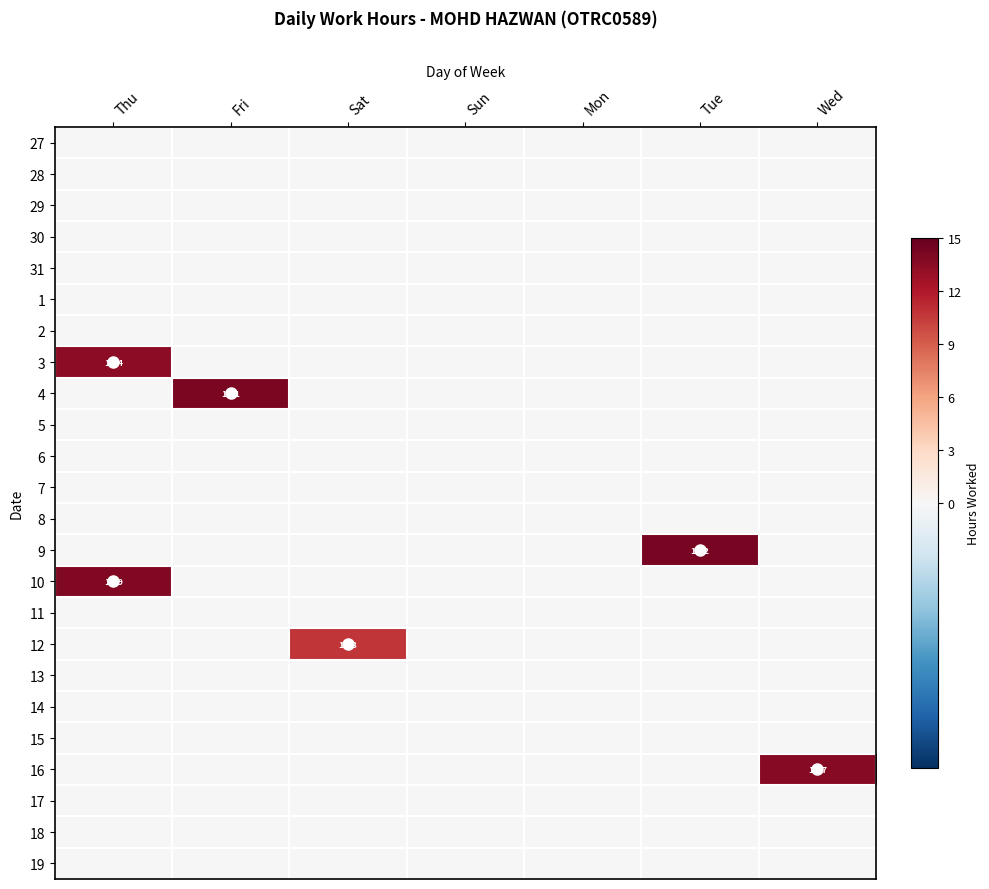

Rank the series at Sat from lowest to highest value.

27, 28, 29, 30, 31, 1, 2, 3, 4, 5, 6, 7, 8, 9, 10, 11, 13, 14, 15, 16, 17, 18, 19, 12